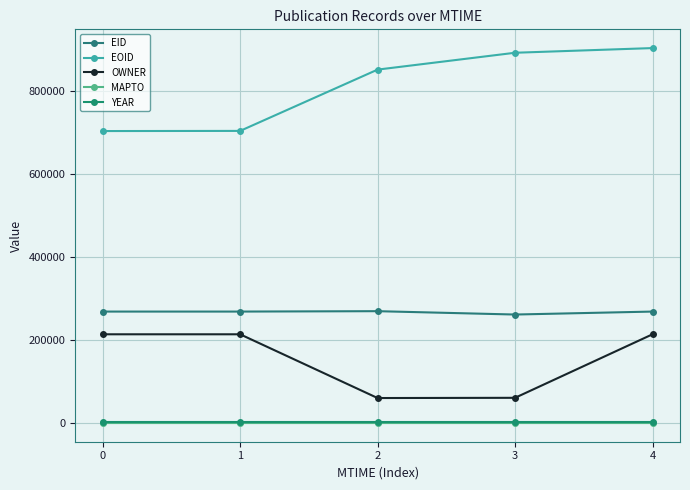

Rank the series by their maximum value, from highest to lowest.

EOID, EID, OWNER, YEAR, MAPTO